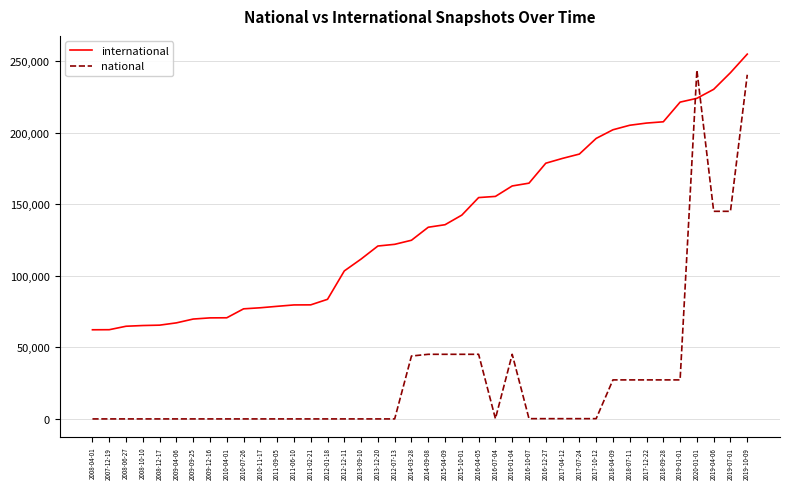

What is the sum of all international values?

5442240